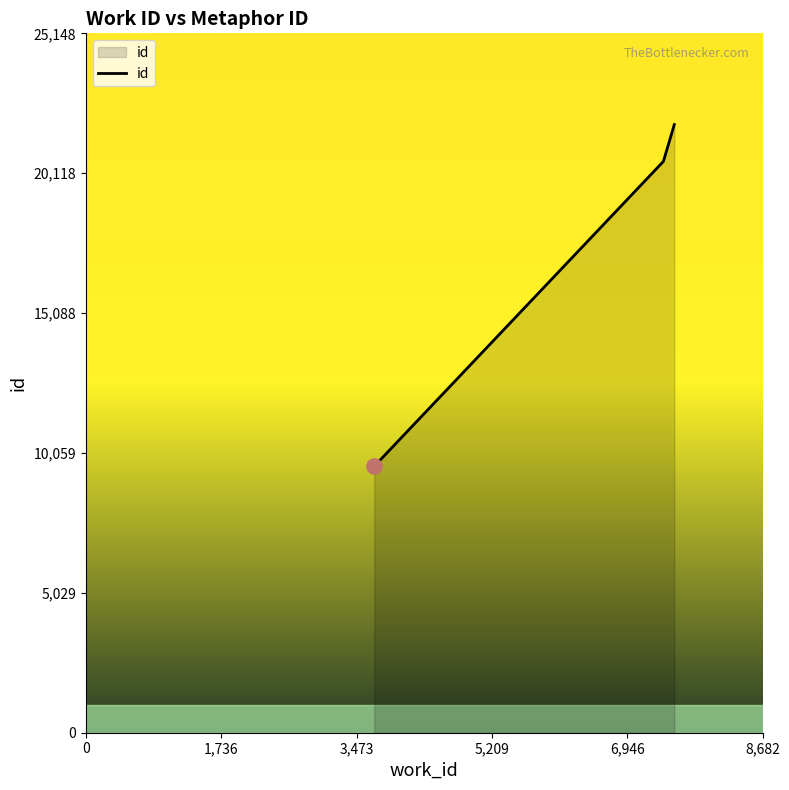

What is the sum of all values?

51992